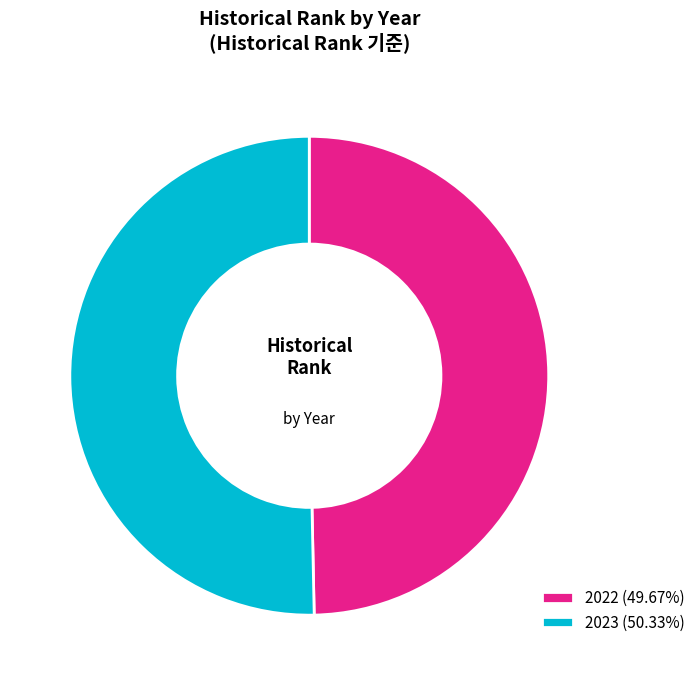

What is the largest slice in the pie chart?

2023